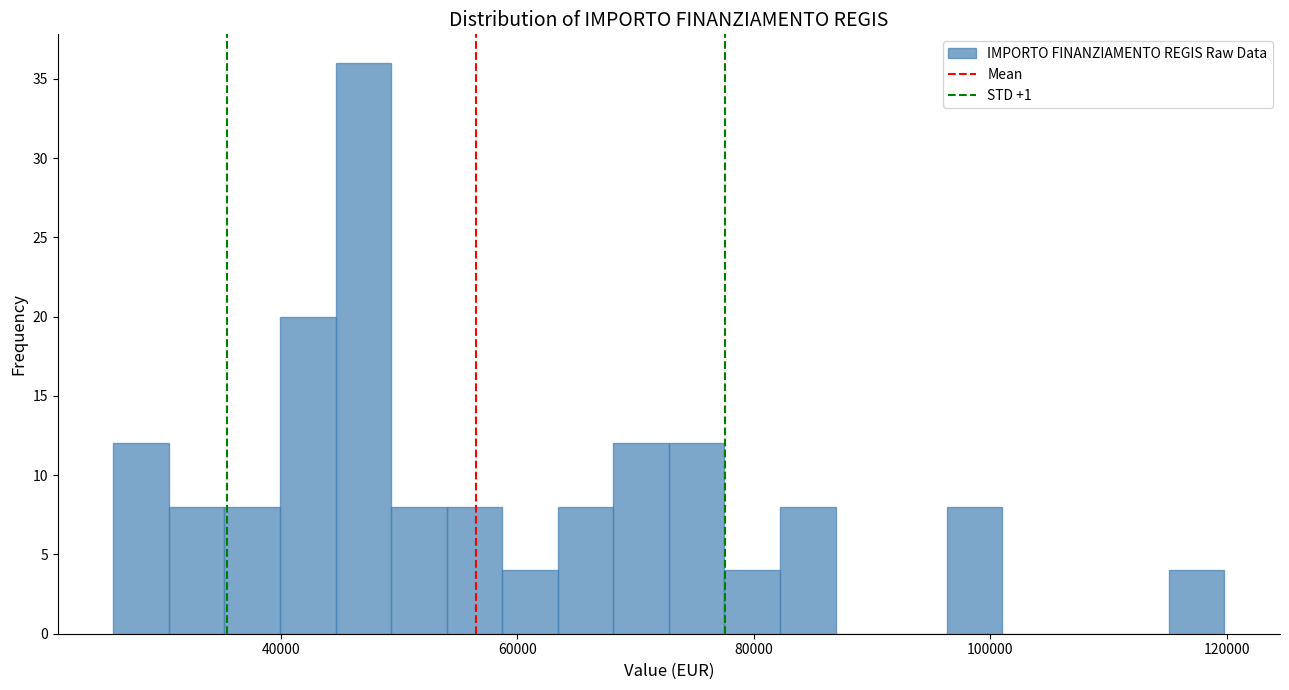

Read against the x-axis, roughly where is the centre of the tallest bar?

46000